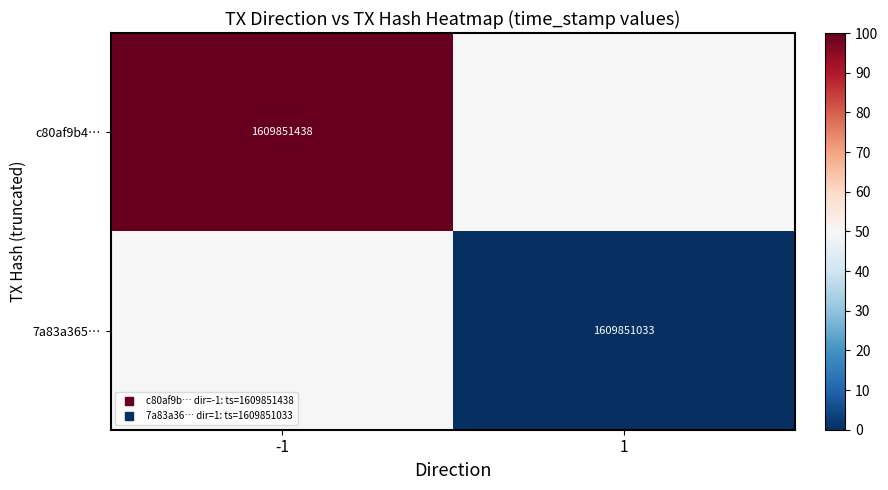

How many values in 7a83a365… are above zero?

1